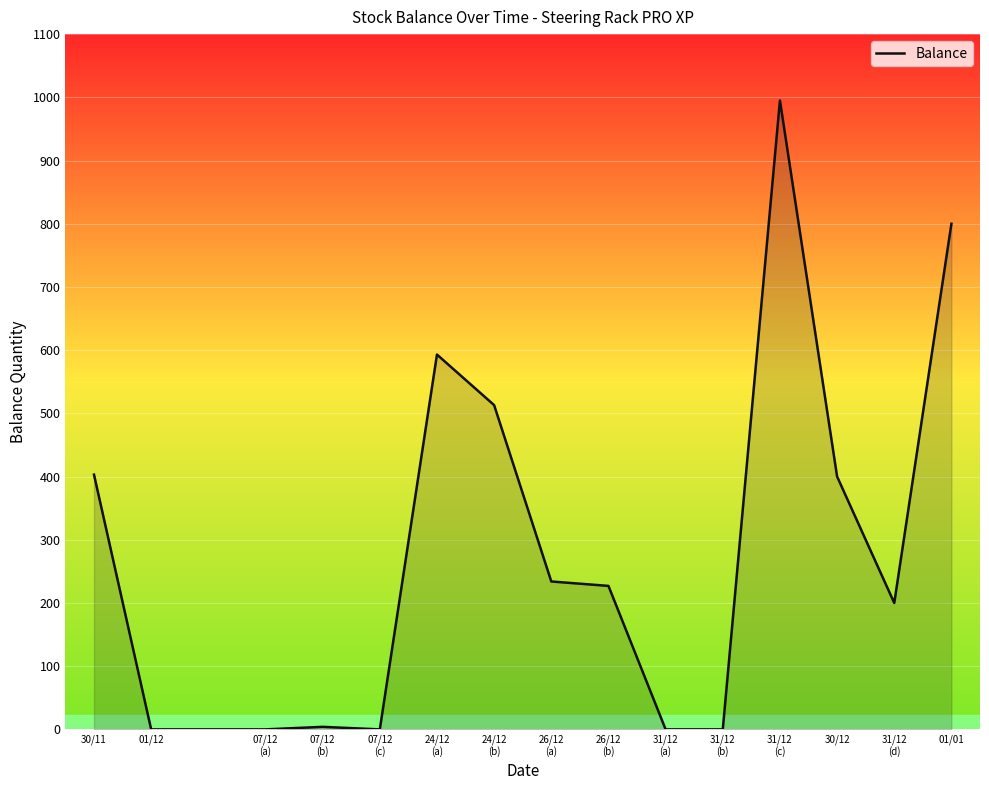

What is the maximum value shown in the chart?

995